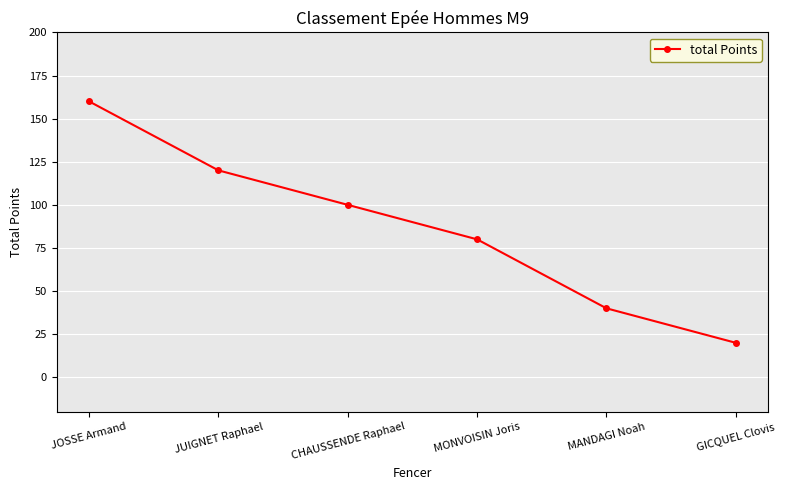

Reading left to right, what are all the values shown in this chart?

160	120	100	80	40	20